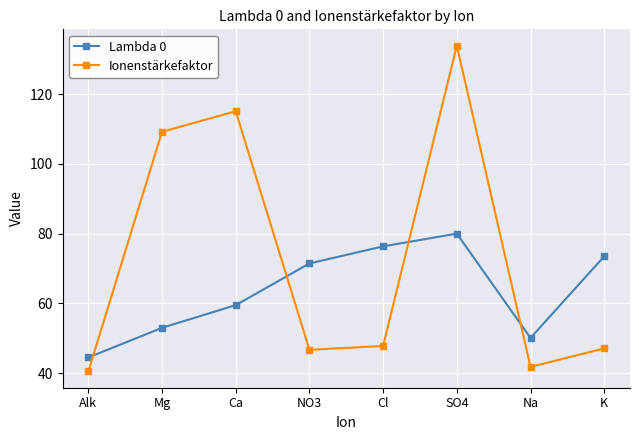

What is the minimum value shown in the chart?

40.5